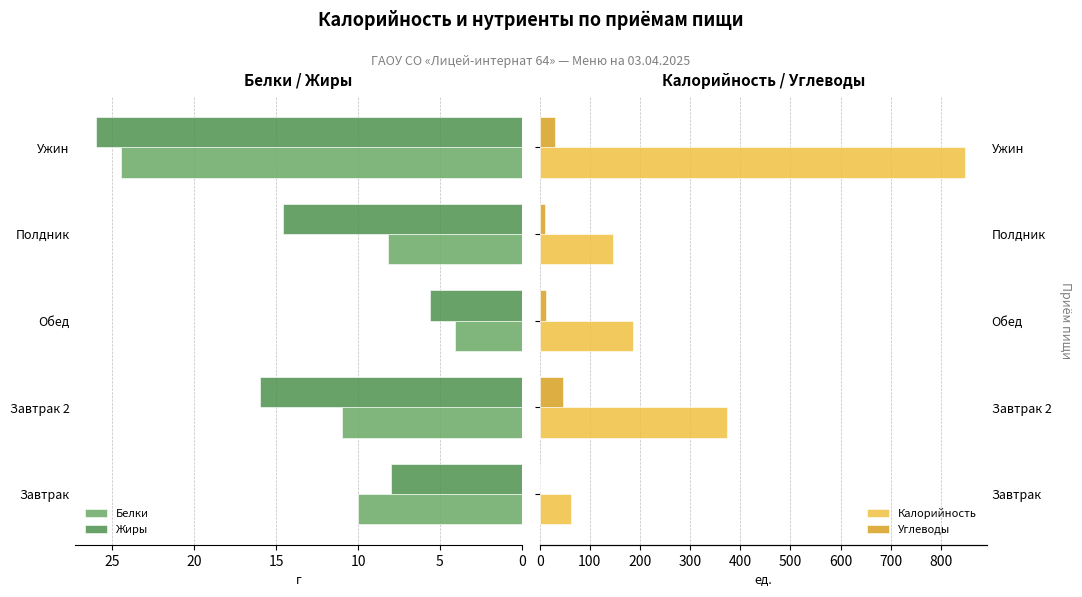

What is the value of the Калорийность bar at the 5th from the left?

849.0